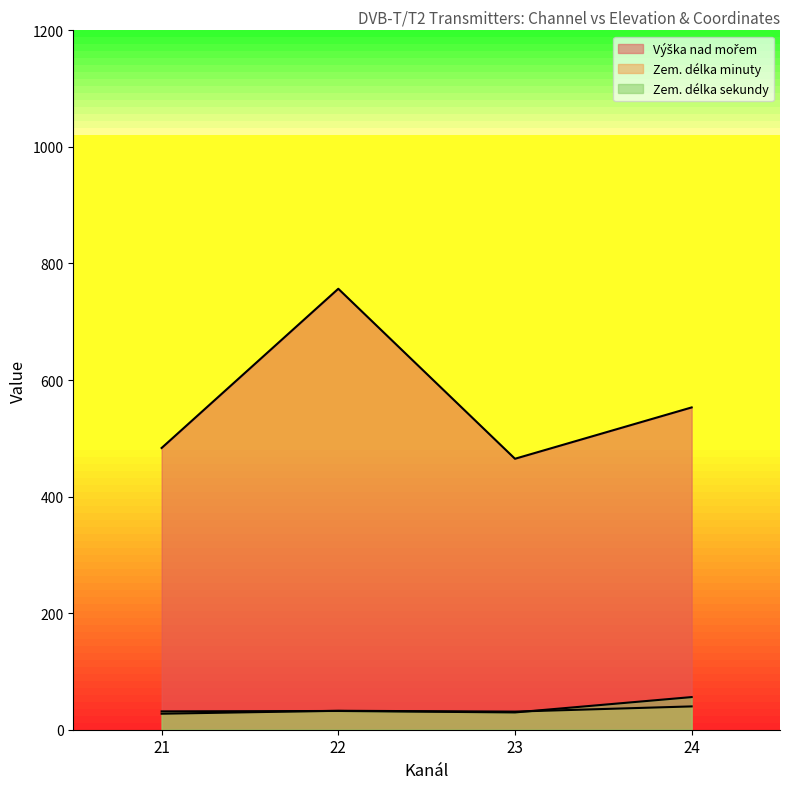

At which label is Zem. délka sekundy closest to 30?

23